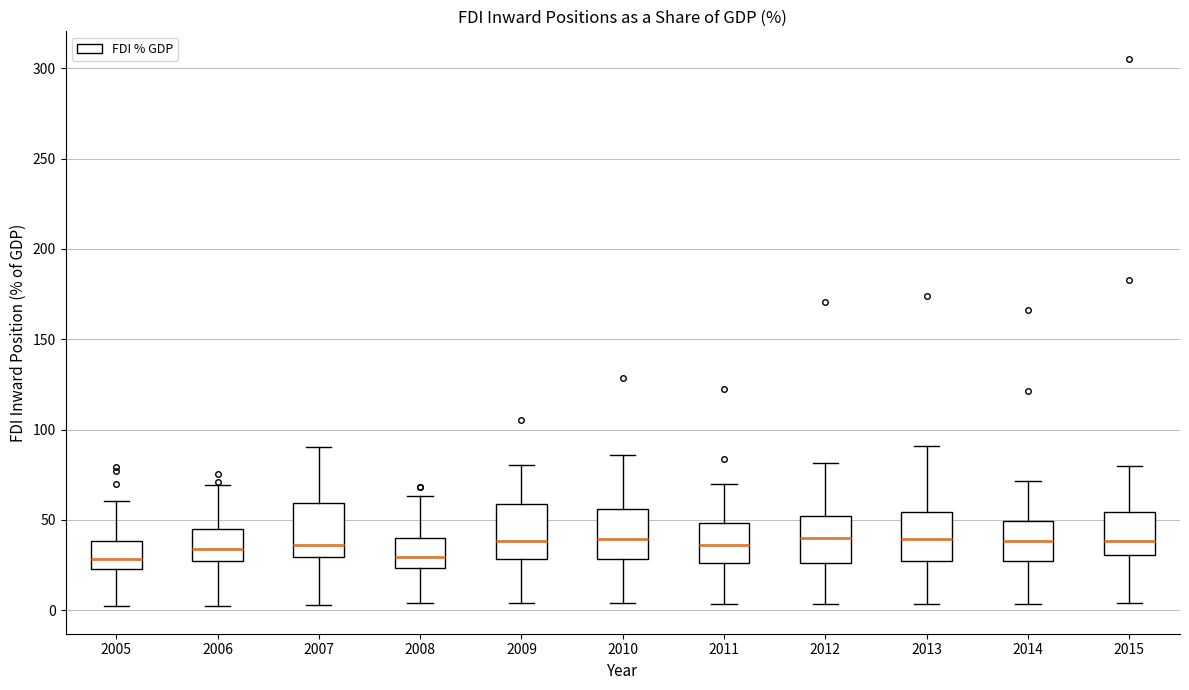

Reading left to right, read every box against the y-axis: the position of its median line, the range the box covers, and the ends of its whiskers. The values are not printed on the chart, so give them approximately, as read against the axis.

2005: median 30, box 25 to 40, whiskers 0 to 60
2006: median 35, box 25 to 45, whiskers 0 to 70
2007: median 35, box 30 to 60, whiskers 5 to 90
2008: median 30, box 25 to 40, whiskers 5 to 65
2009: median 40, box 30 to 60, whiskers 5 to 80
2010: median 40, box 30 to 55, whiskers 5 to 85
2011: median 35, box 25 to 50, whiskers 5 to 70
2012: median 40, box 25 to 50, whiskers 5 to 80
2013: median 40, box 25 to 55, whiskers 5 to 90
2014: median 40, box 25 to 50, whiskers 5 to 70
2015: median 40, box 30 to 55, whiskers 5 to 80